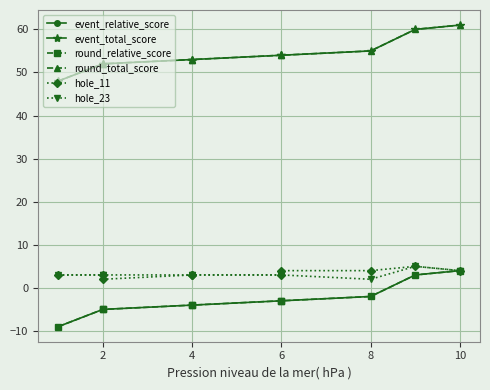

True or false: hole_11 and round_total_score intersect in this chart.

False